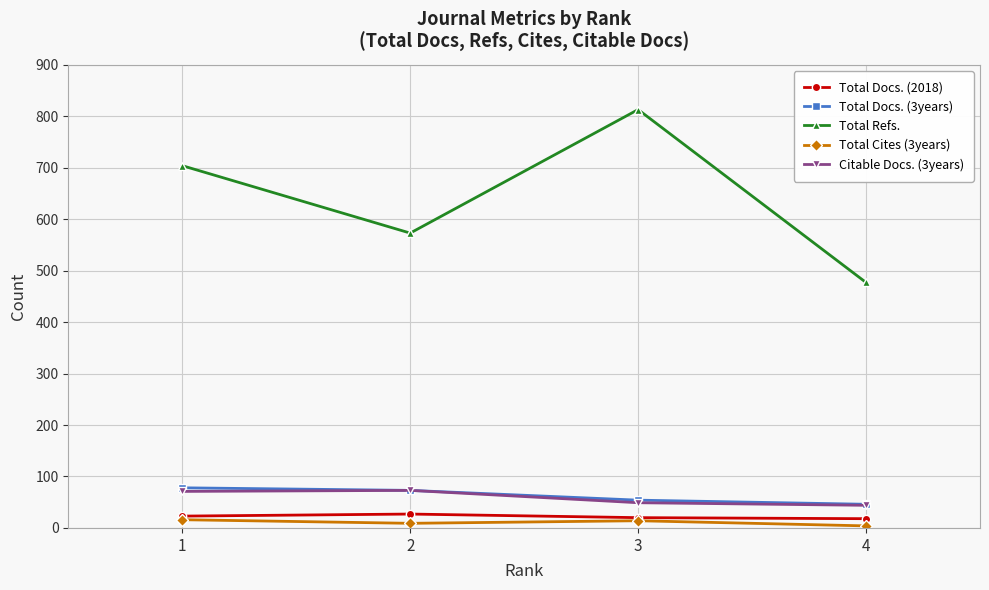

True or false: Total Refs. has more than 2 points higher than both neighbors.

False